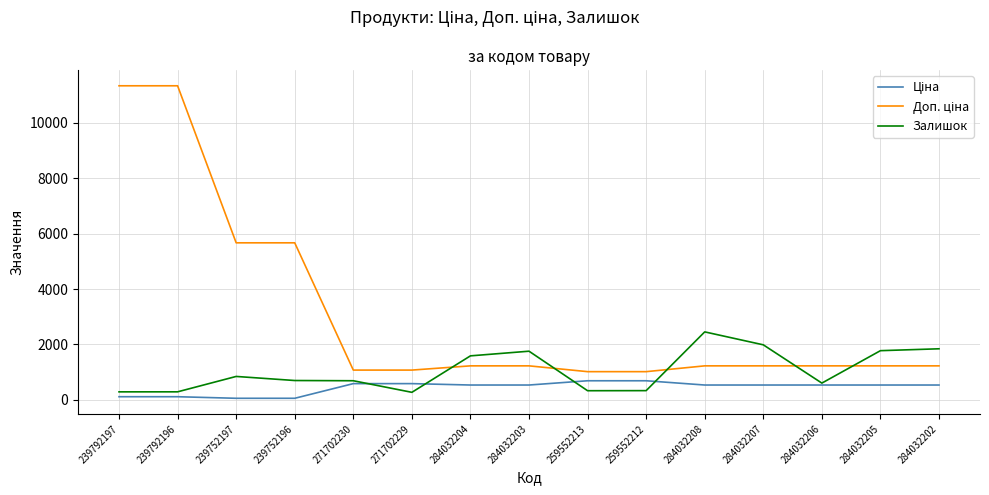

How many series are shown in this chart?

3